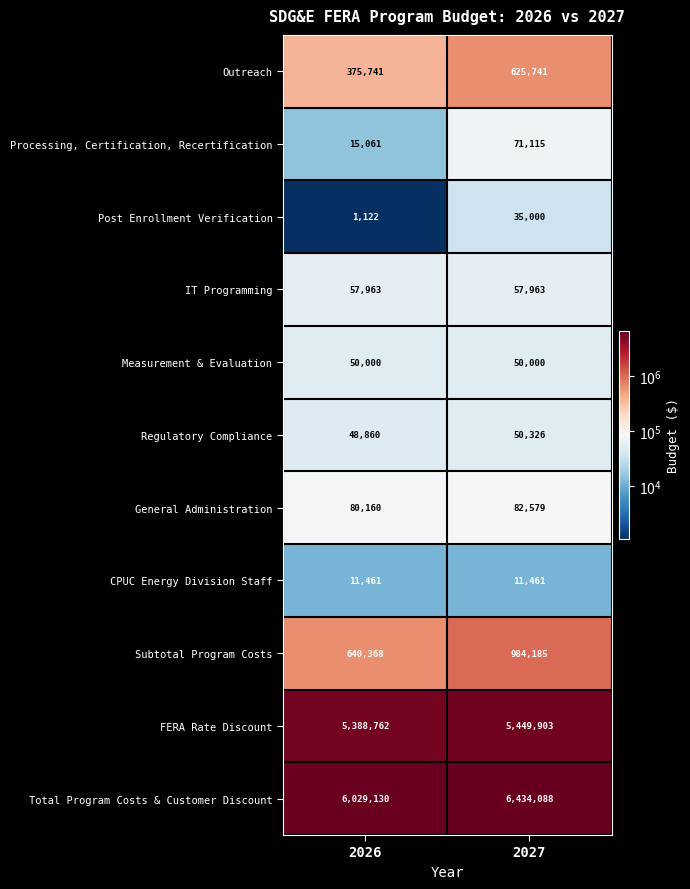

The CPUC Energy Division Staff series shows 15702 at 2026. True or false?

False